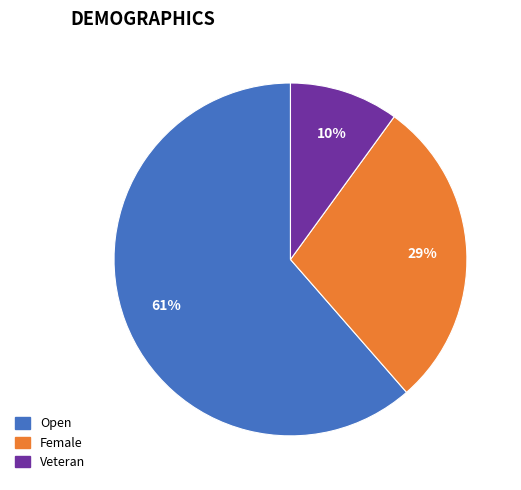

How many slices are in this pie chart?

3